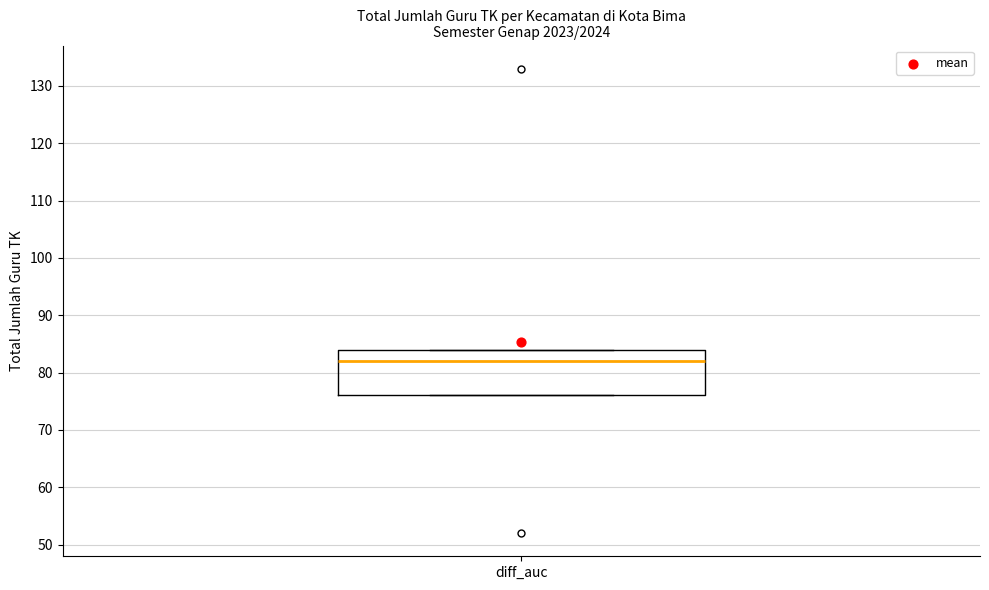

Where is the lower edge of the box for diff_auc on the y-axis? The values are not printed on the chart, so give them approximately, as read against the axis.

76